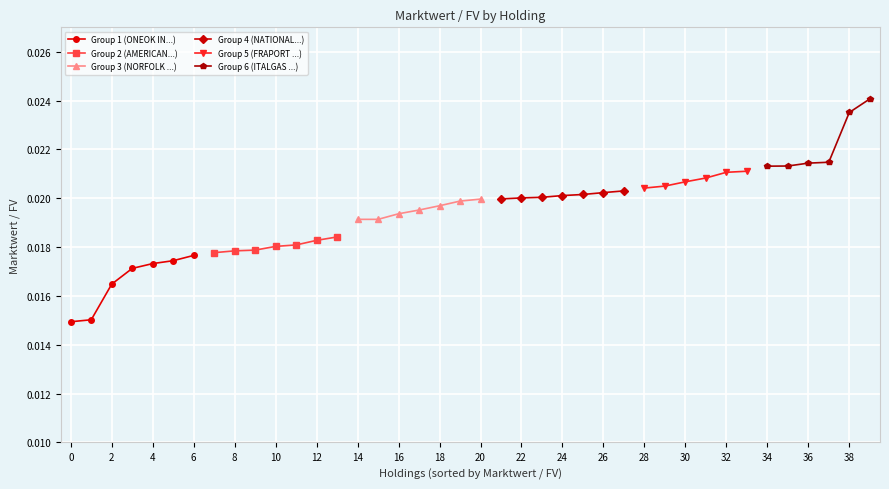

List the labels in order of value, smallest first.

ONEOK INC, LF TRESORERIE ISR, CHINA WATER AFFAIRS, PEMBINA PIPELINE, CONSOLIDATED EDISON, EXELON CORP, CROWN CASTLE INC, AMERICAN WATER WORKS, ENTERGY CORP, ESSENTIAL UTILITIES, KINDER MORGAN INC, AMERICAN TOWER CORP, NEXTERA ENERGY INC, HONG KONG CHINA GAS, NORFOLK SOUTHERN, EVERSOURCE ENERGY, MTR CORP, CELLNEX TELECOM, APA GROUP, BEIJING ENTERPRISES, CANADIAN UTILITIES, NATIONAL GRID PLC, CANADIAN NATL RAILWAY, CENTRICA PLC, HYDRO ONE LTD, INFRASTRUTTURE WIRELESS, ENGIE, GETLINK SE, FRAPORT AG, CHINA MERCHANTS PORT, ENAGAS SA, ENEL SPA, HERA SPA, AENA SME SA, ITALGAS SPA, FLUGHAFEN ZURICH, CANADIAN PACIFIC, HELIOS TOWERS PLC, FIRSTGROUP PLC, ADP